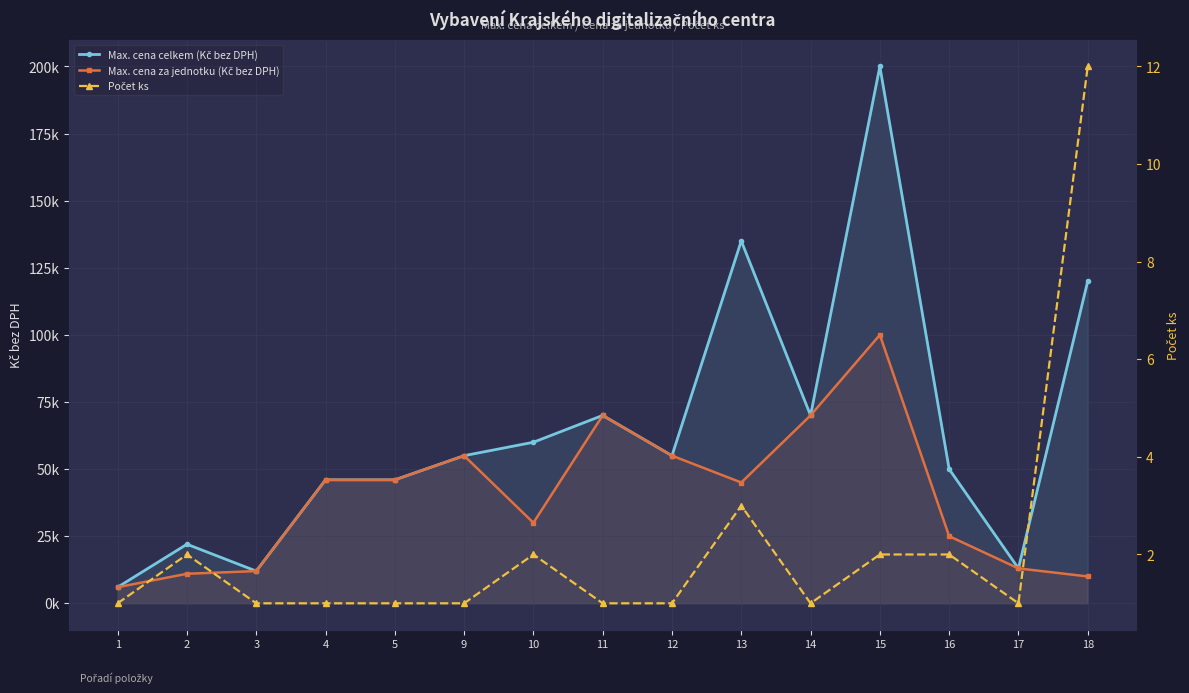

Reading left to right, transcribe all the data shown in this chart.

Max. cena celkem (Kč bez DPH): 1=6000	2=22000	3=12000	4=46000	5=46000	9=55000	10=60000	11=70000	12=55000	13=135000	14=70000	15=200000	16=50000	17=13000	18=120000
Max. cena za jednotku (Kč bez DPH): 1=6000	2=11000	3=12000	4=46000	5=46000	9=55000	10=30000	11=70000	12=55000	13=45000	14=70000	15=100000	16=25000	17=13000	18=10000
Počet ks: 1=1	2=2	3=1	4=1	5=1	9=1	10=2	11=1	12=1	13=3	14=1	15=2	16=2	17=1	18=12